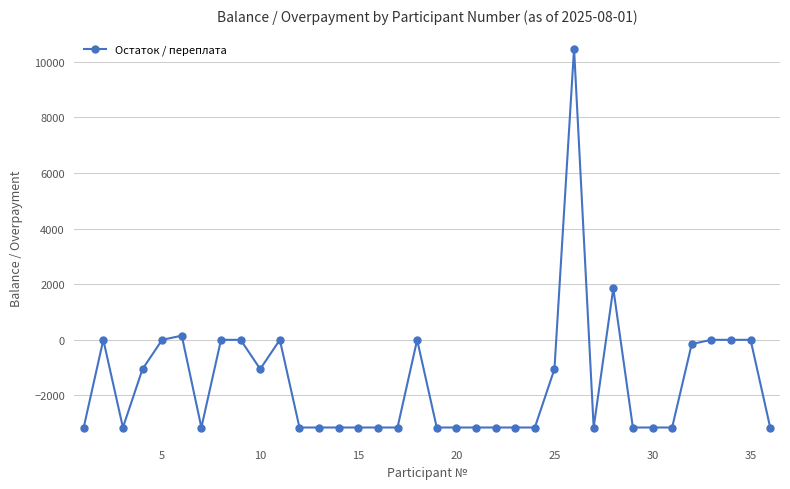

Count the number of values greater than -3150.

16